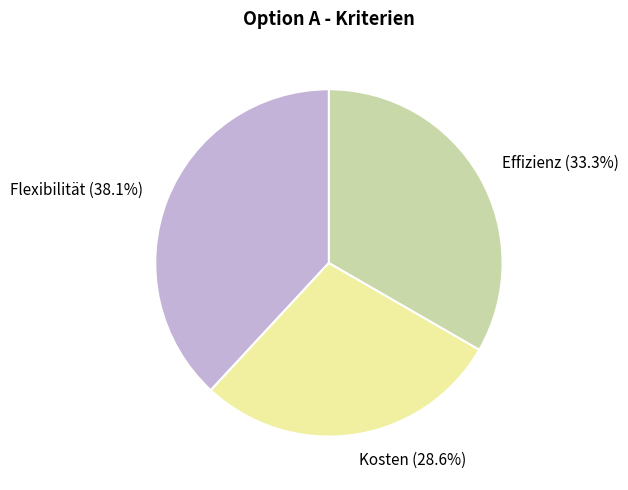

To the nearest percent, what portion does Flexibilität represent?

38%